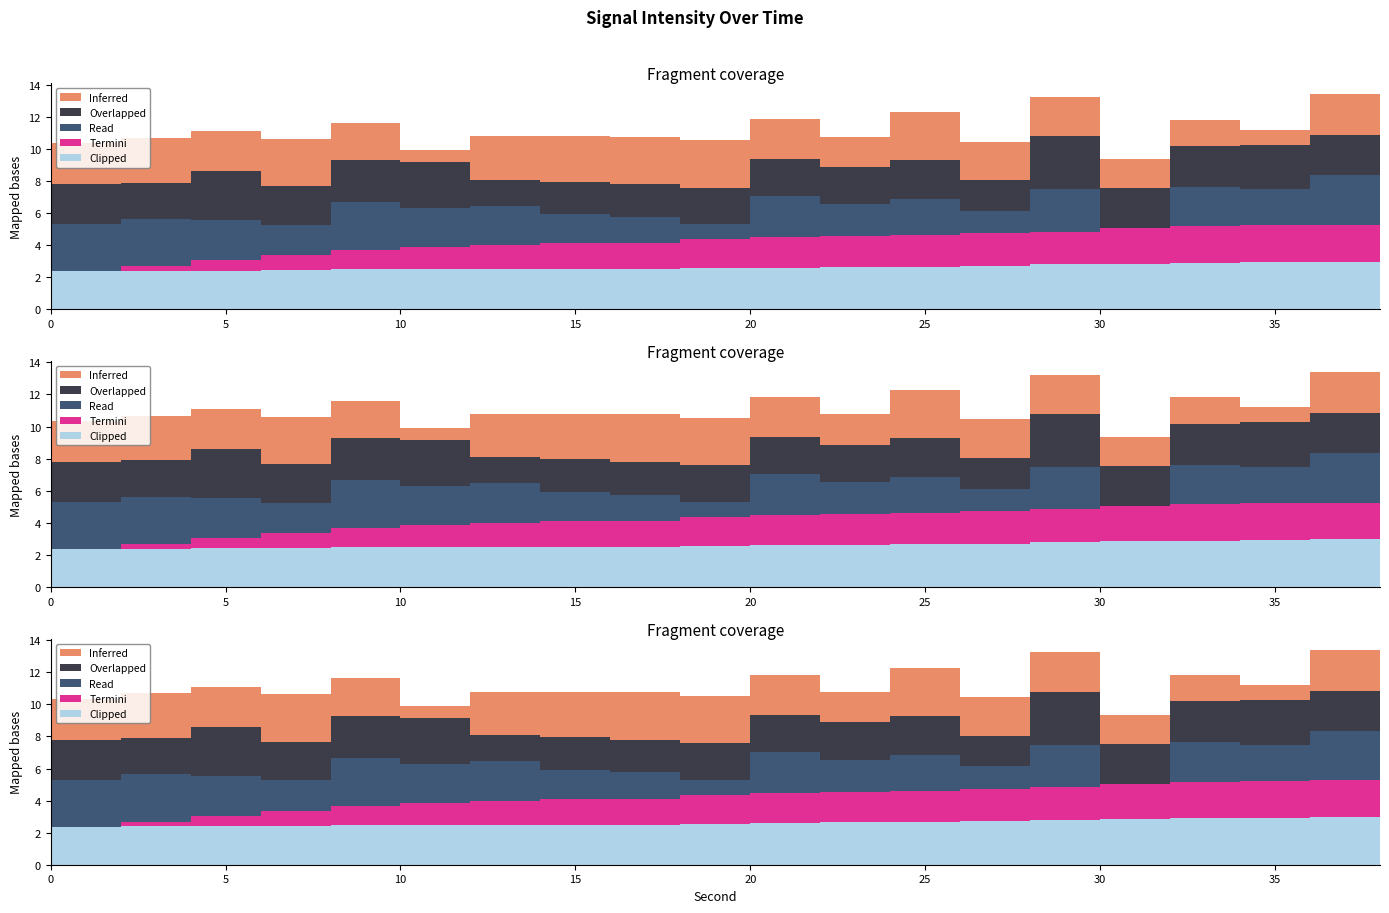

How many interior local peaks does the Read series have?

7